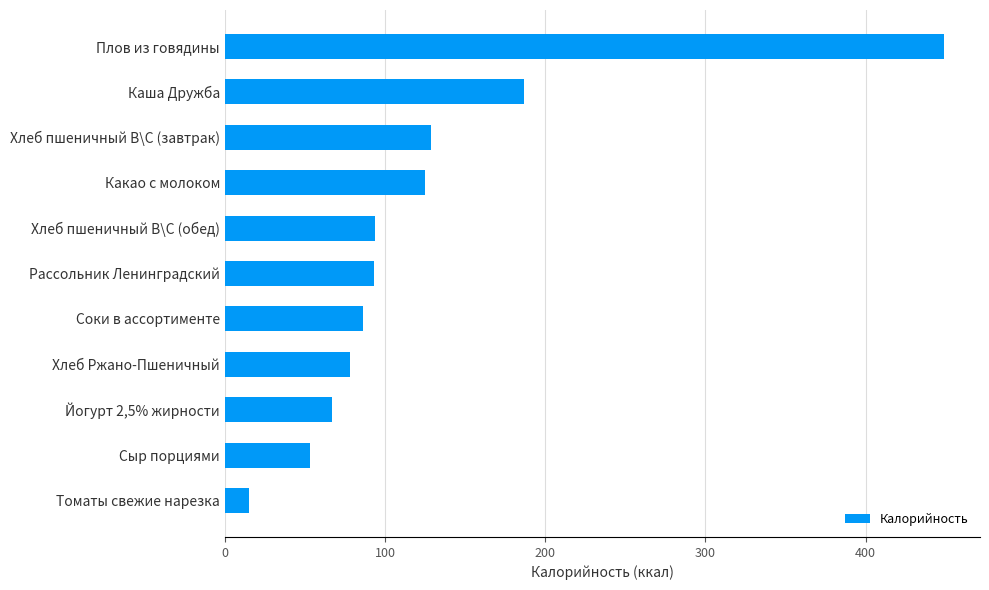

Is it true that the value at Хлеб пшеничный В\С (завтрак) is 189.9?

False